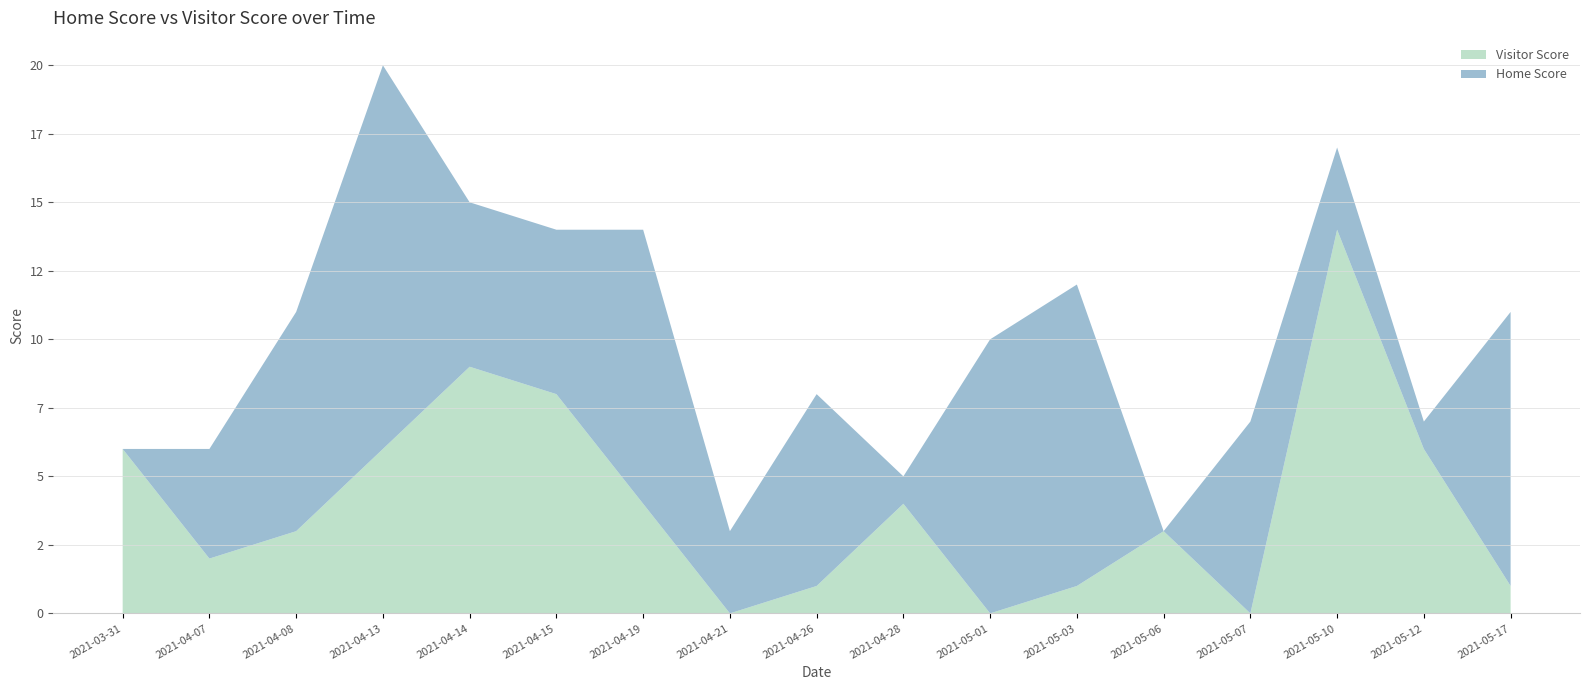

Reading left to right, extract all data points from this chart.

Home Score: 2021-03-31=0	2021-04-07=4	2021-04-08=8	2021-04-13=14	2021-04-14=6	2021-04-15=6	2021-04-19=10	2021-04-21=3	2021-04-26=7	2021-04-28=1	2021-05-01=10	2021-05-03=11	2021-05-06=0	2021-05-07=7	2021-05-10=3	2021-05-12=1	2021-05-17=10
Visitor Score: 2021-03-31=6	2021-04-07=2	2021-04-08=3	2021-04-13=6	2021-04-14=9	2021-04-15=8	2021-04-19=4	2021-04-21=0	2021-04-26=1	2021-04-28=4	2021-05-01=0	2021-05-03=1	2021-05-06=3	2021-05-07=0	2021-05-10=14	2021-05-12=6	2021-05-17=1